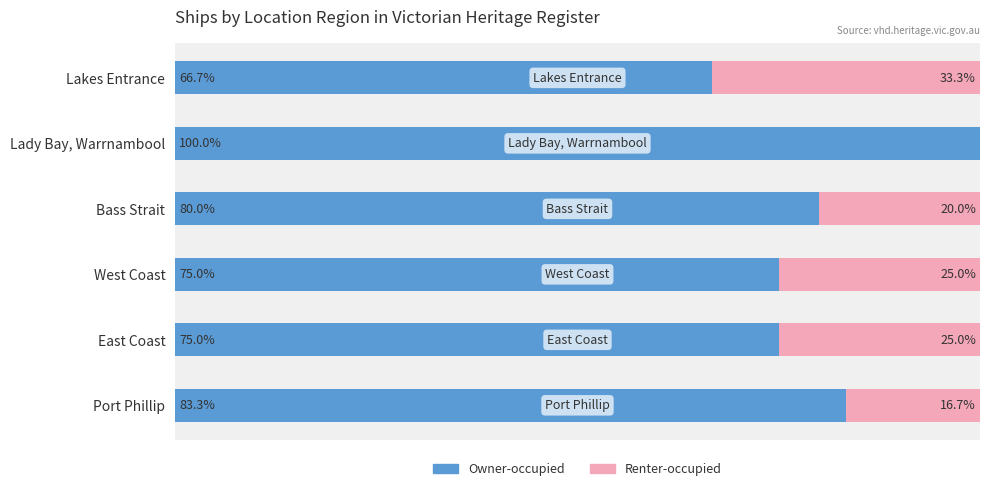

At which label is Owner-occupied closest to 83?

Port Phillip